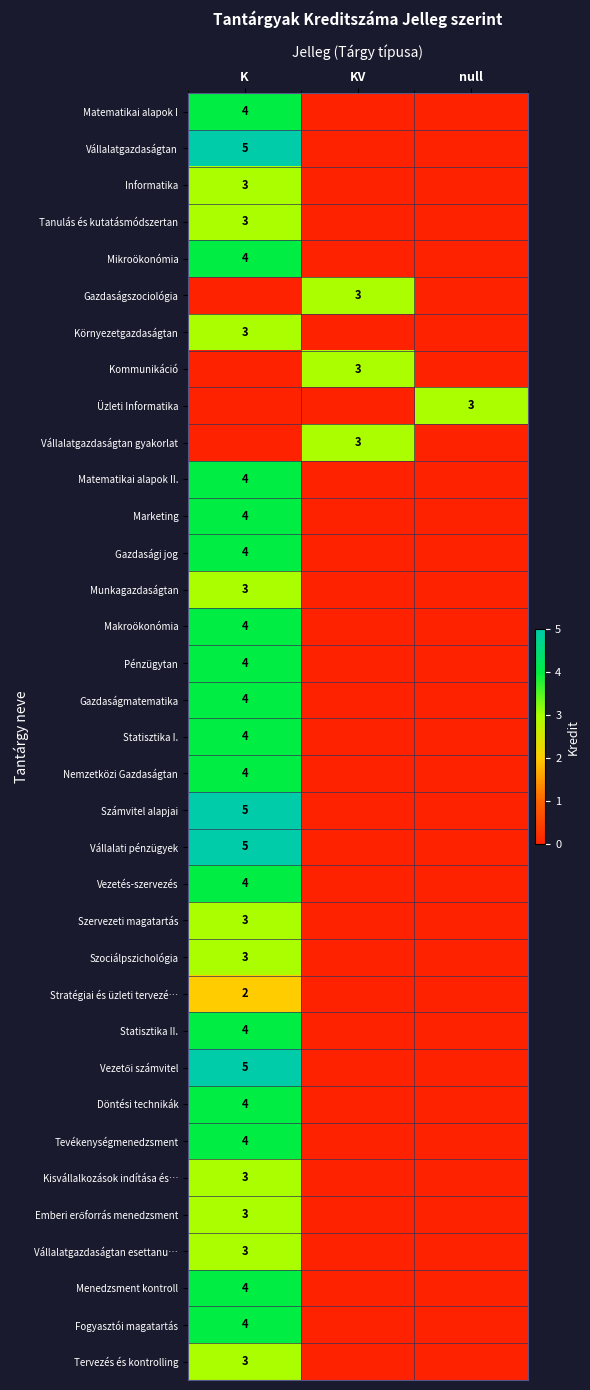

Which has a higher value, K or KV?

K